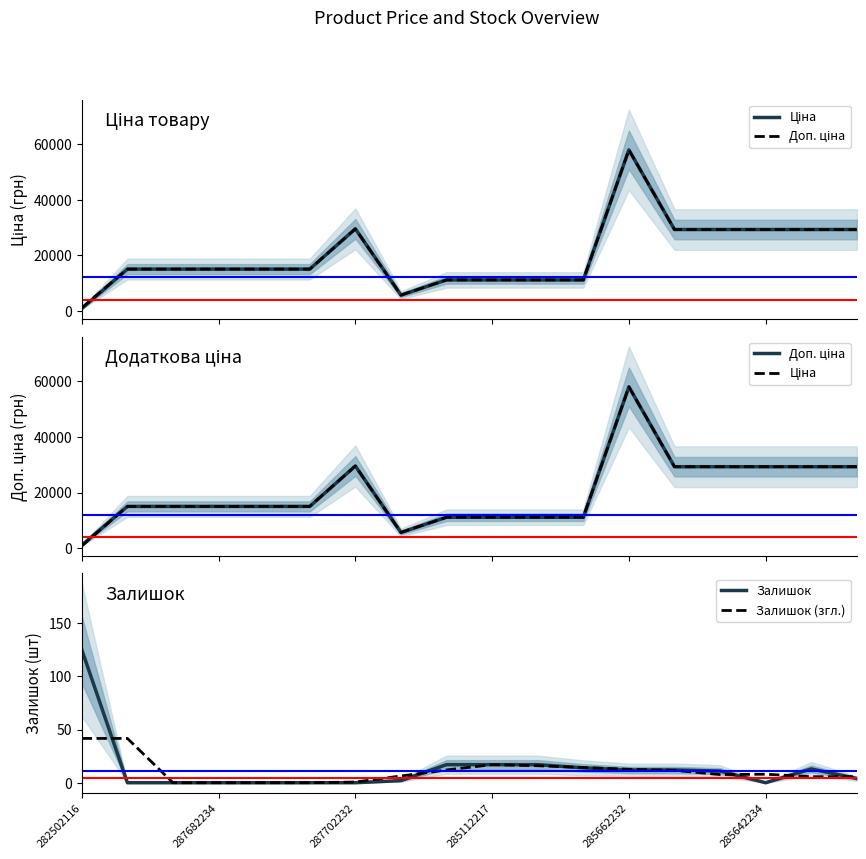

The value of Залишок at 285642234 is 61.9. True or false?

False